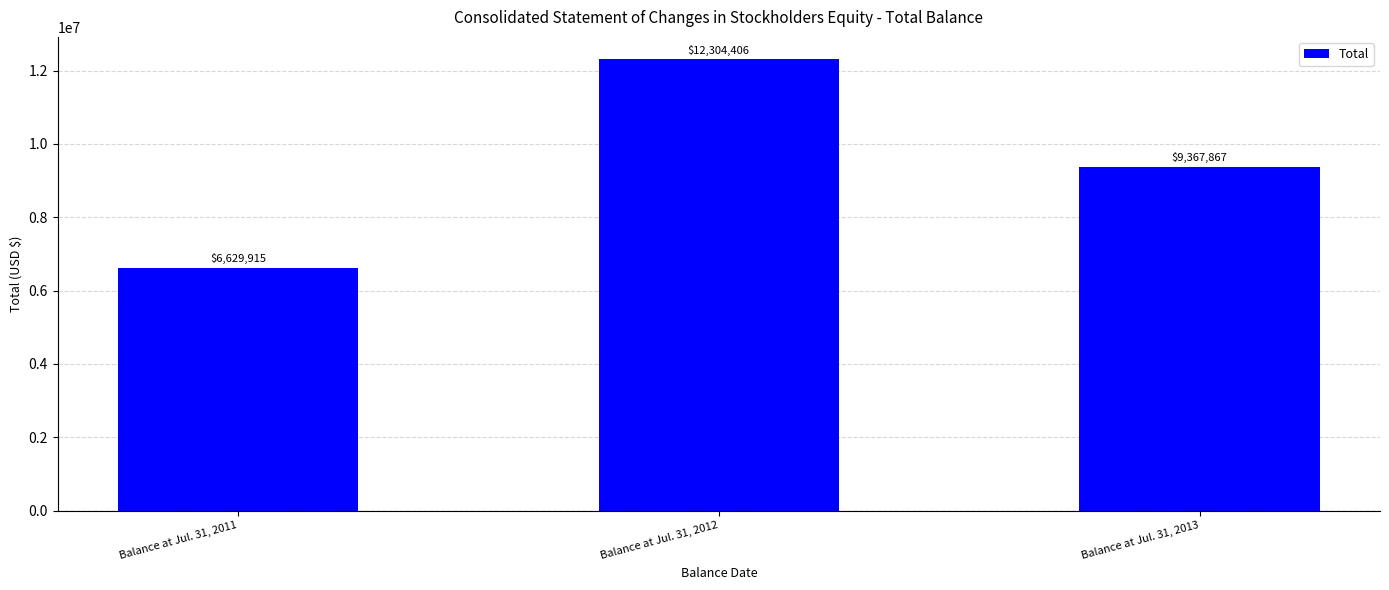

What is the sum of all values?

28302188